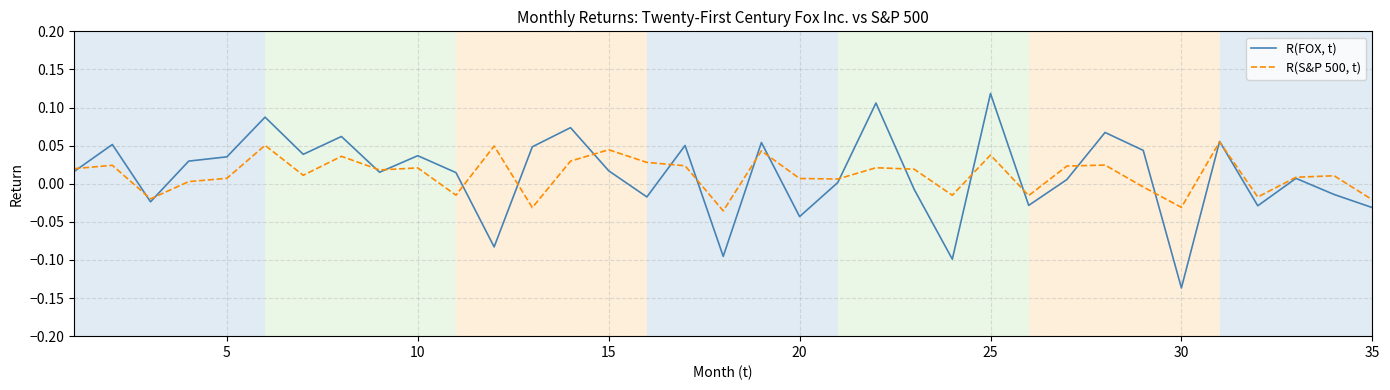

Rank the series by their average value, from highest to lowest.

R(FOX, t), R(S&P 500, t)